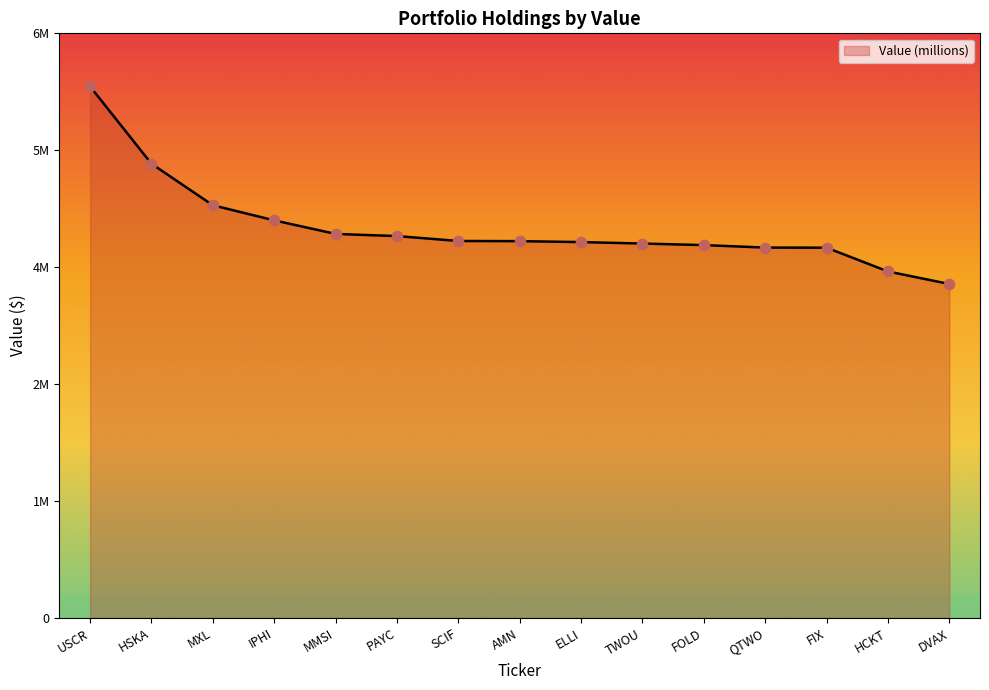

Which has a higher value, USCR or MMSI?

USCR